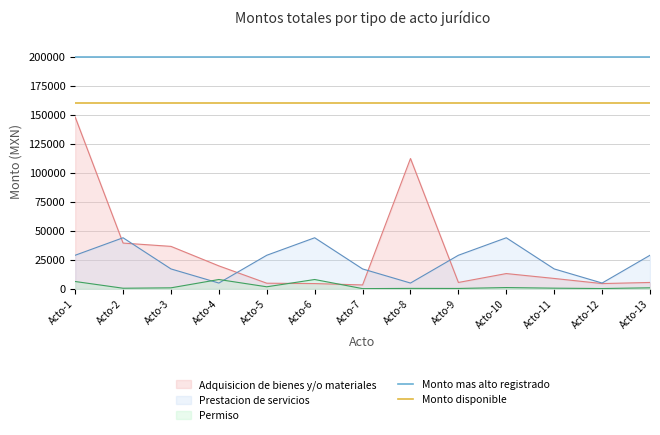

Is the value of Monto mas alto registrado at Acto-1 greater than the value of Monto disponible at Acto-1?

Yes